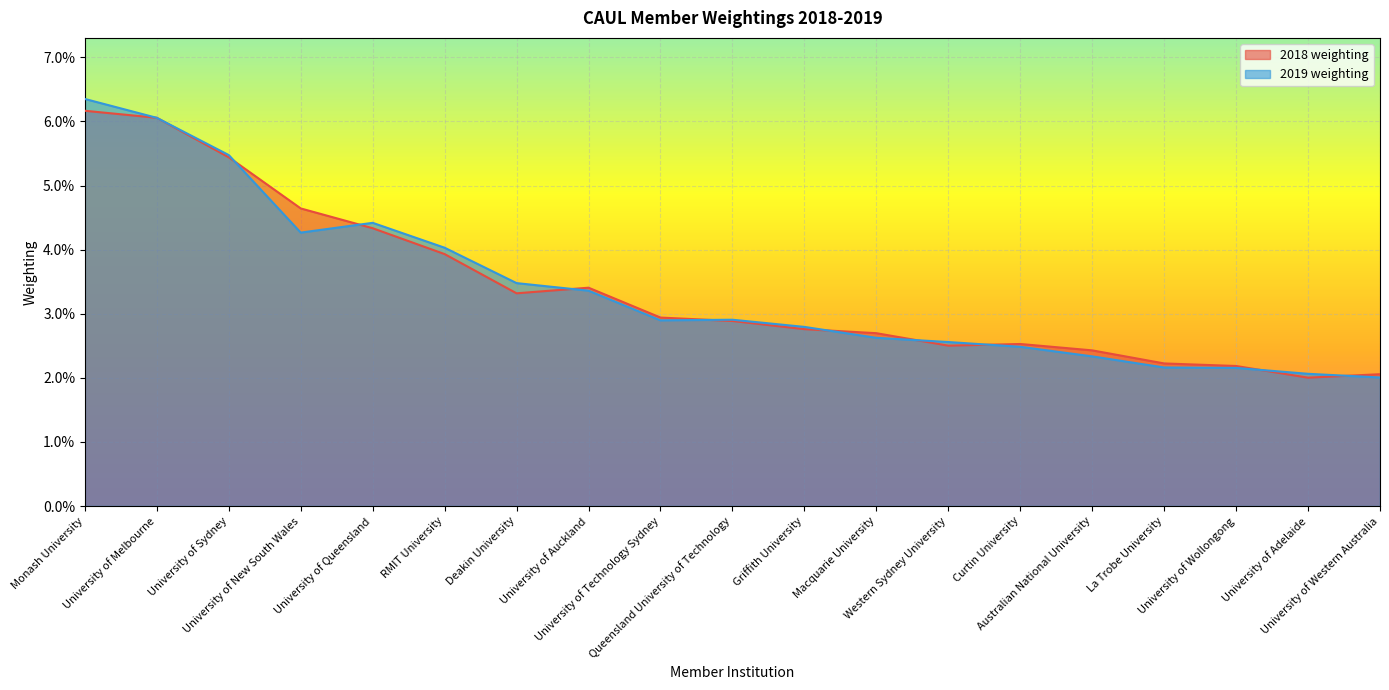

Reading right to left, list all the values displayed in this chart.

2018 weighting: University of Western Australia=0.0	University of Adelaide=0.0	University of Wollongong=0.0	La Trobe University=0.0	Australian National University=0.0	Curtin University=0.0	Western Sydney University=0.0	Macquarie University=0.0	Griffith University=0.0	Queensland University of Technology=0.0	University of Technology Sydney=0.0	University of Auckland=0.0	Deakin University=0.0	RMIT University=0.0	University of Queensland=0.0	University of New South Wales=0.0	University of Sydney=0.1	University of Melbourne=0.1	Monash University=0.1
2019 weighting: University of Western Australia=0.0	University of Adelaide=0.0	University of Wollongong=0.0	La Trobe University=0.0	Australian National University=0.0	Curtin University=0.0	Western Sydney University=0.0	Macquarie University=0.0	Griffith University=0.0	Queensland University of Technology=0.0	University of Technology Sydney=0.0	University of Auckland=0.0	Deakin University=0.0	RMIT University=0.0	University of Queensland=0.0	University of New South Wales=0.0	University of Sydney=0.1	University of Melbourne=0.1	Monash University=0.1